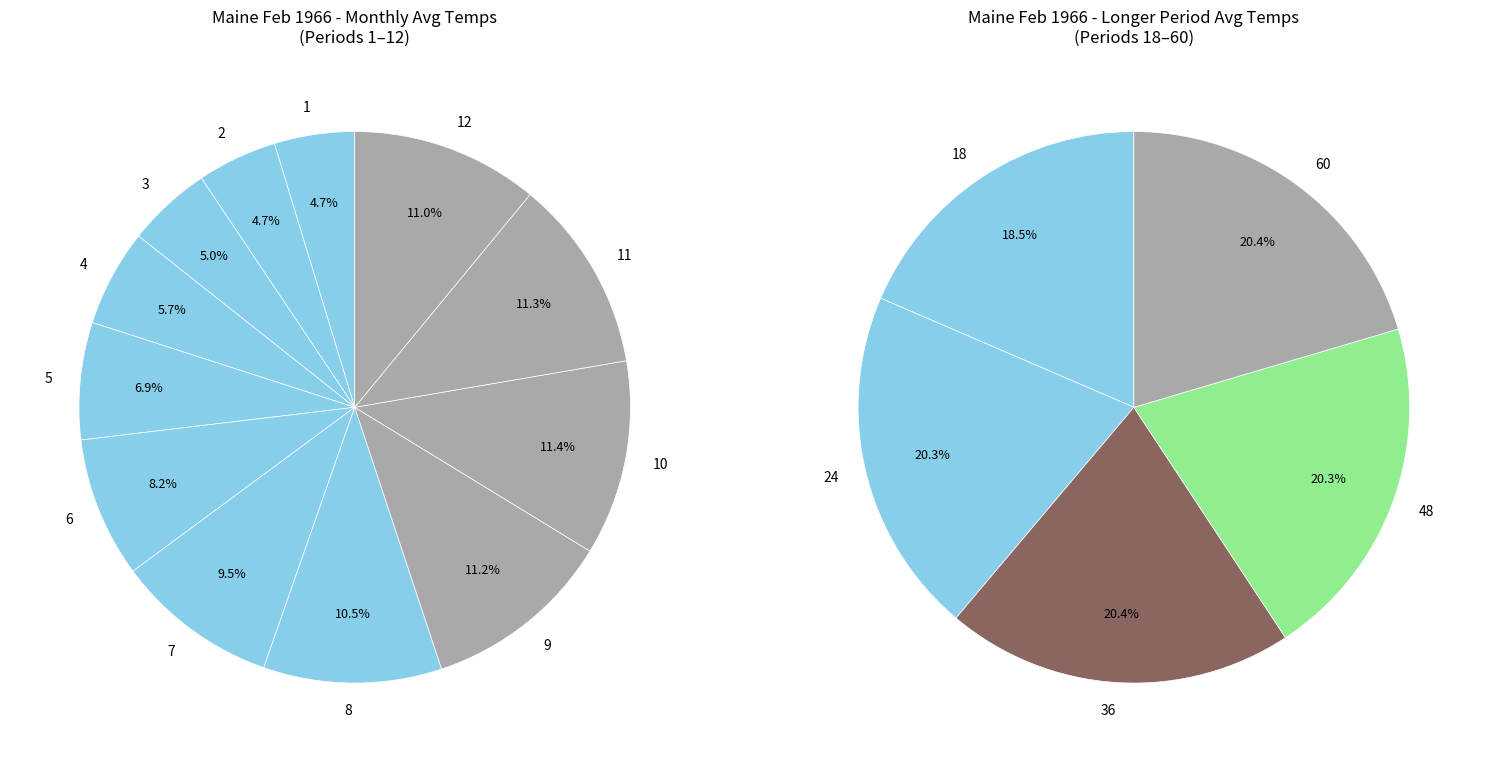

True or false: Period 5 accounts for 1% of the total.

False